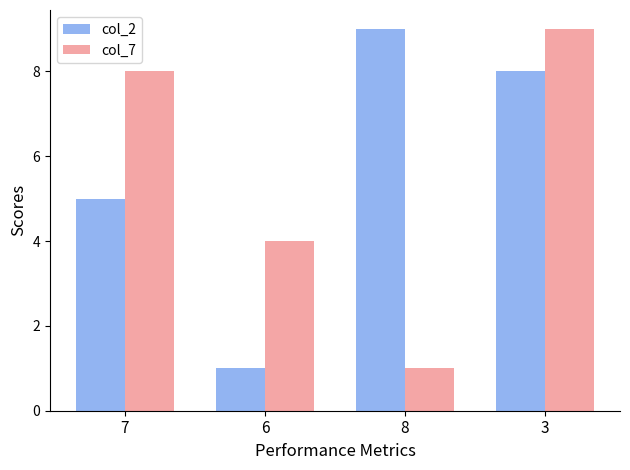

Reading right to left, what are all the values shown in this chart?

col_2: 3=8	8=9	6=1	7=5
col_7: 3=9	8=1	6=4	7=8